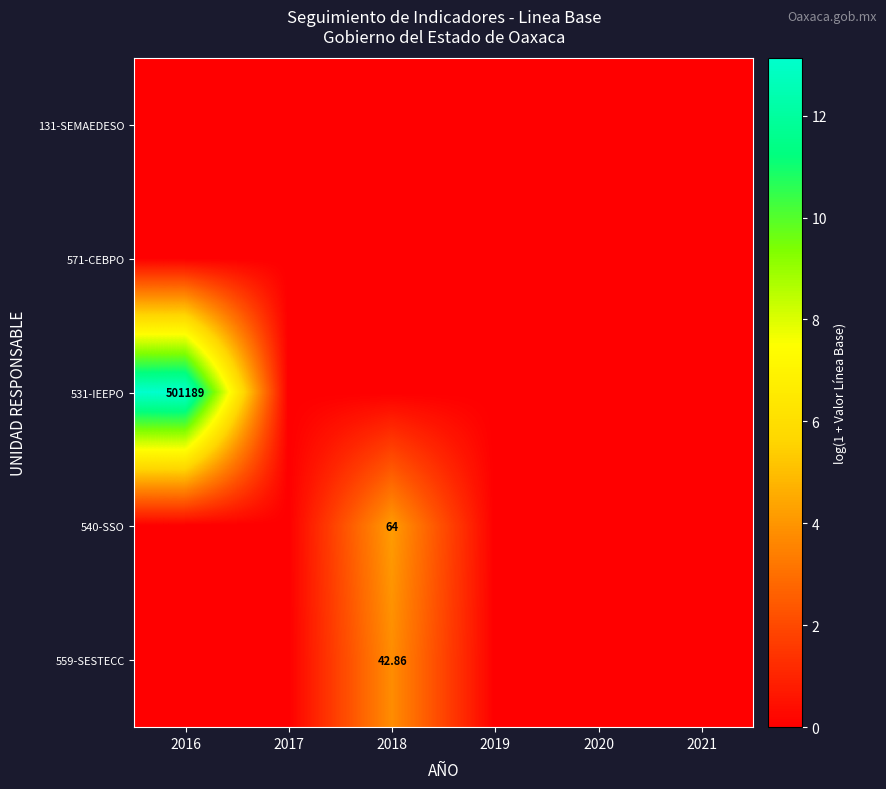

Between 2016 and 2020, which series saw the biggest shift?

531-IEEPO